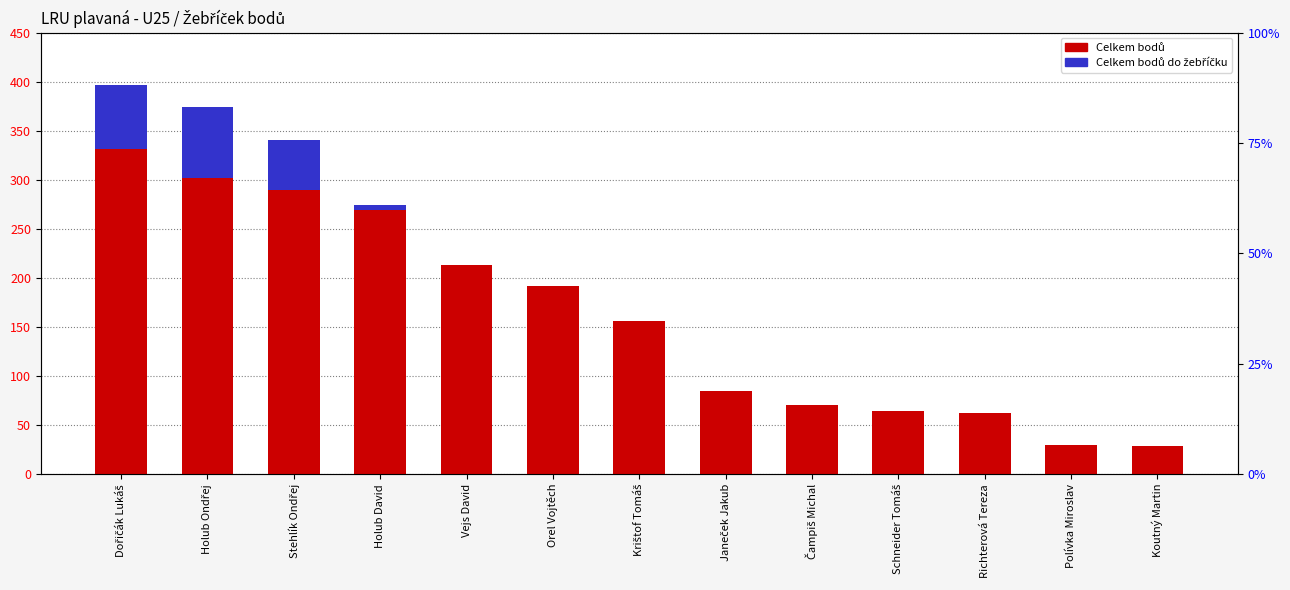

The Celkem bodů series shows 37 at Schneider Tomáš. True or false?

False